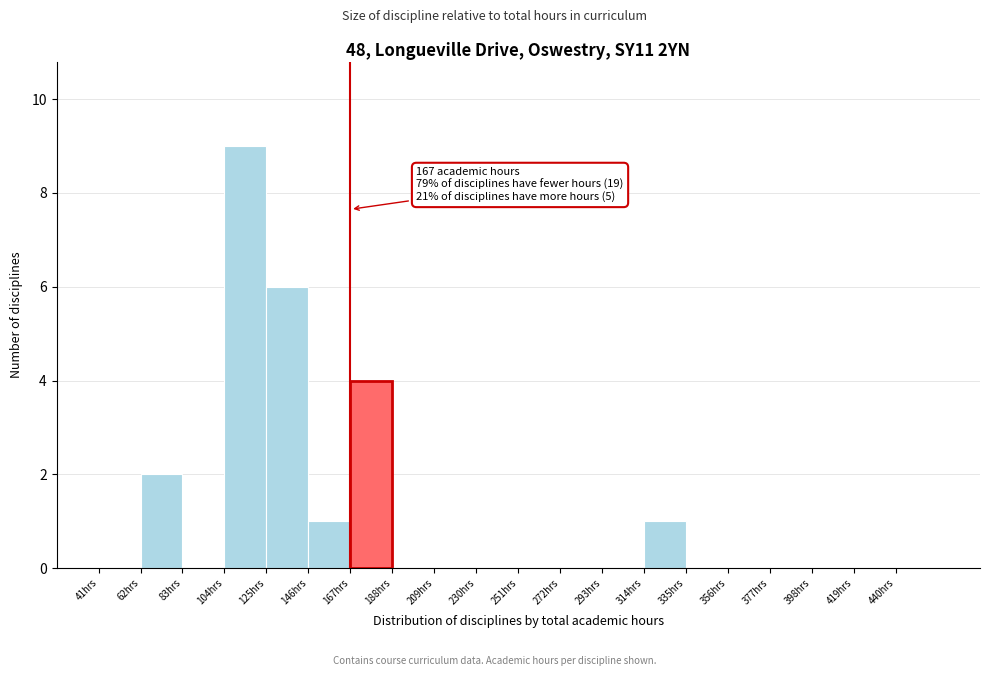

Over which range of the x-axis is the bar tallest?

104 to 125